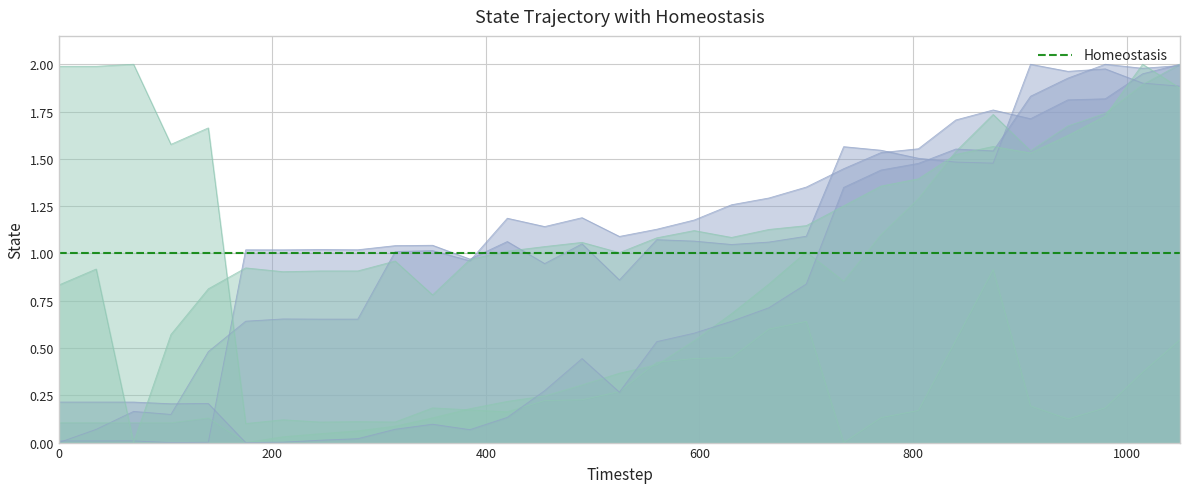

After their last crossing, which series has the higher values: 道路 (col_3) or 国道 道路 (col_8)?

道路 (col_3)